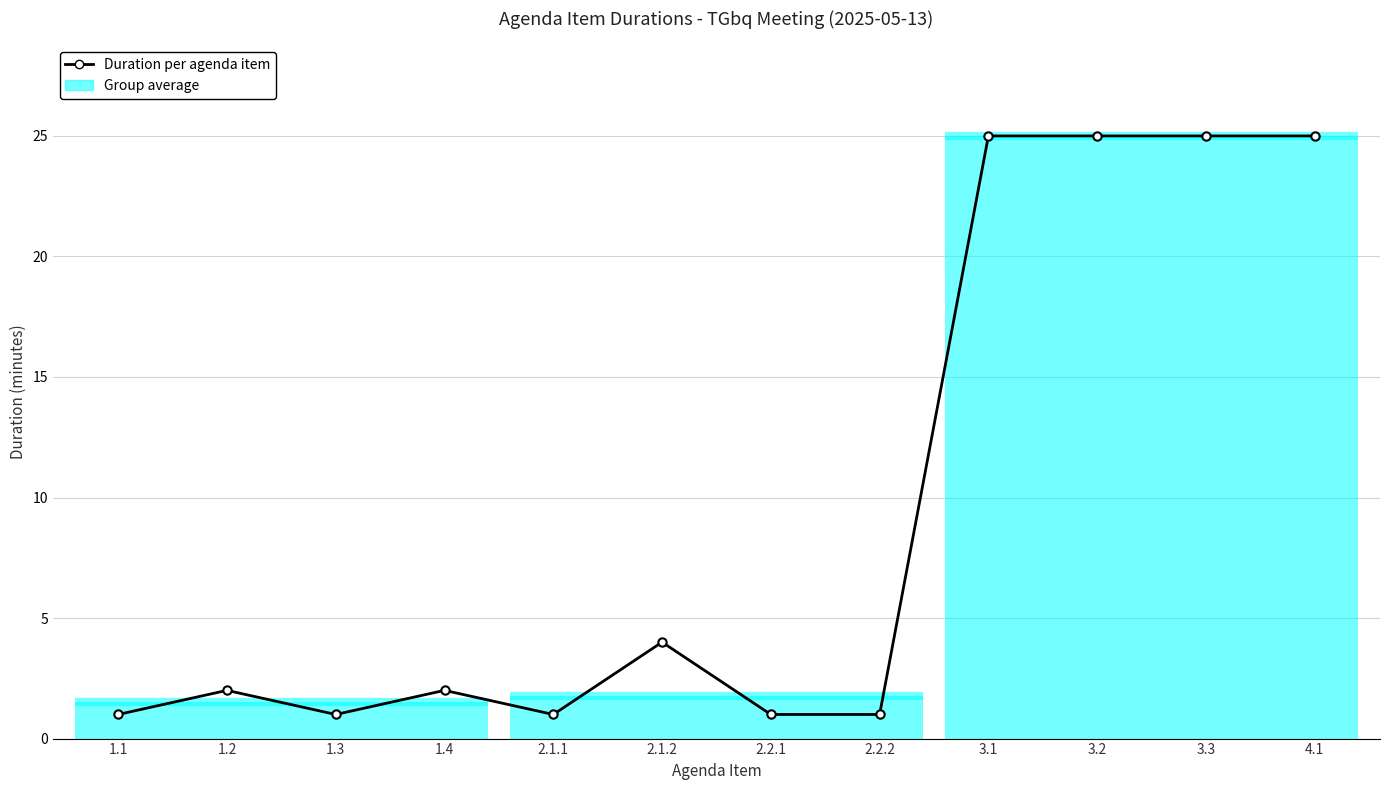

The chart shows a value of 1 at 1.2. True or false?

False